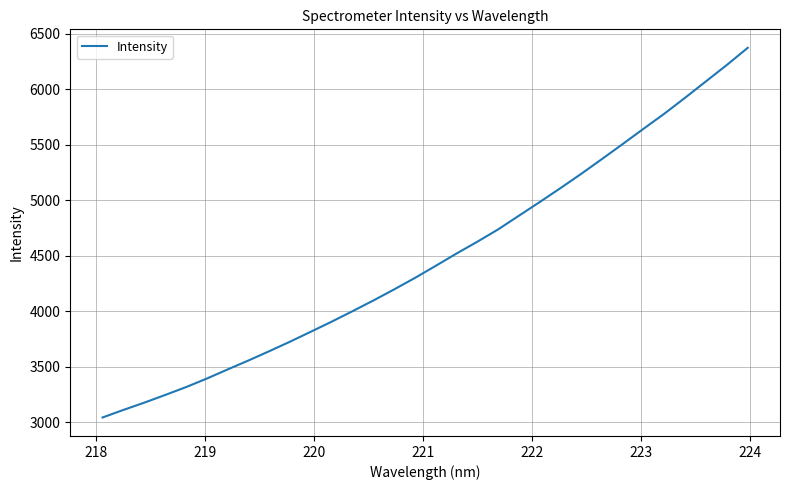

What is the sum of all values?

143373.5